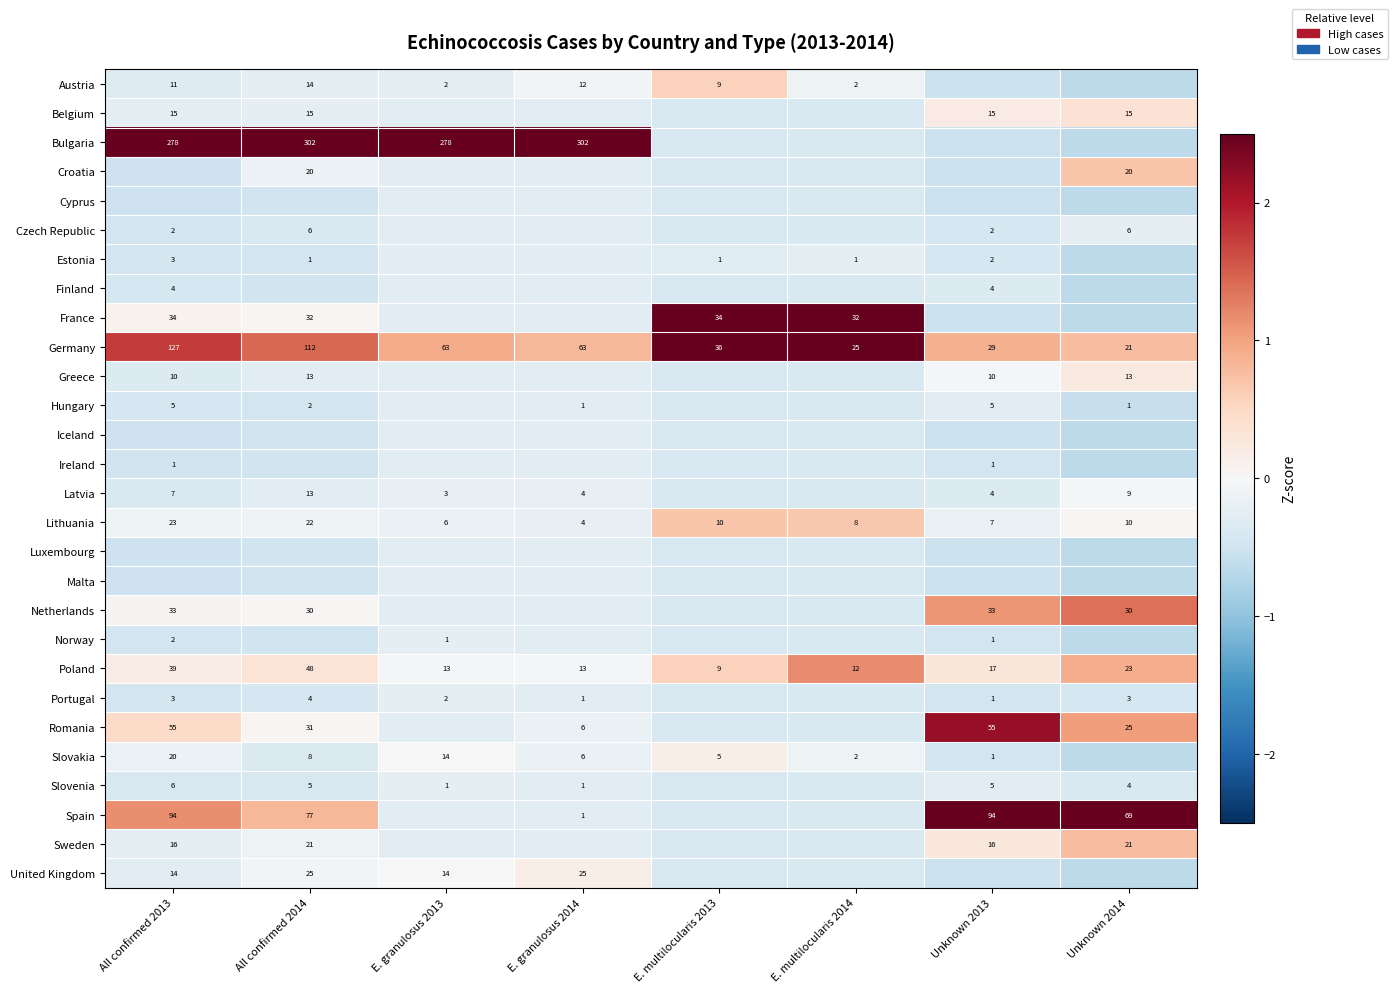

How many categories are shown in the chart?

8